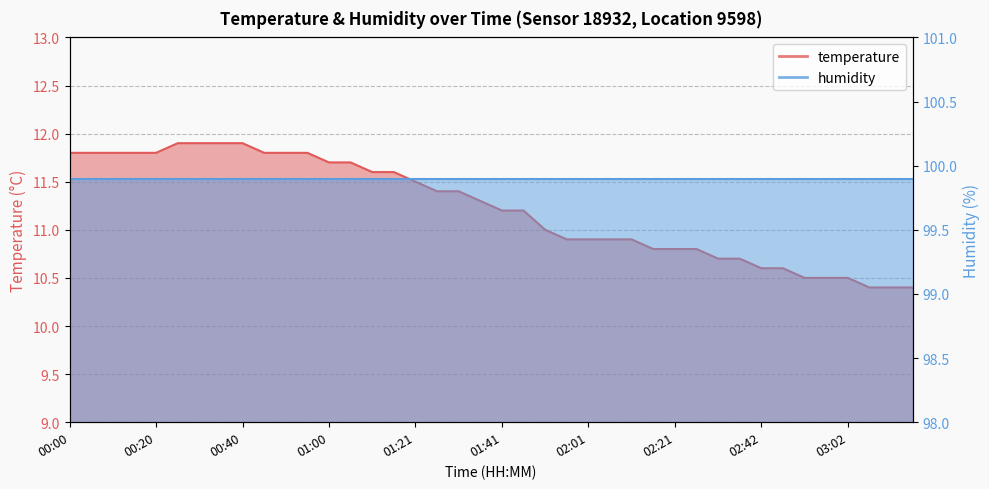

Rank the categories by value from highest to lowest.

00:25, 00:30, 00:35, 00:40, 00:00, 00:05, 00:10, 00:15, 00:20, 00:45, 00:50, 00:55, 01:00, 01:05, 01:11, 01:16, 01:21, 01:26, 01:31, 01:36, 01:41, 01:46, 01:51, 01:56, 02:01, 02:06, 02:11, 02:16, 02:21, 02:26, 02:31, 02:36, 02:42, 02:47, 02:52, 02:57, 03:02, 03:07, 03:12, 03:17